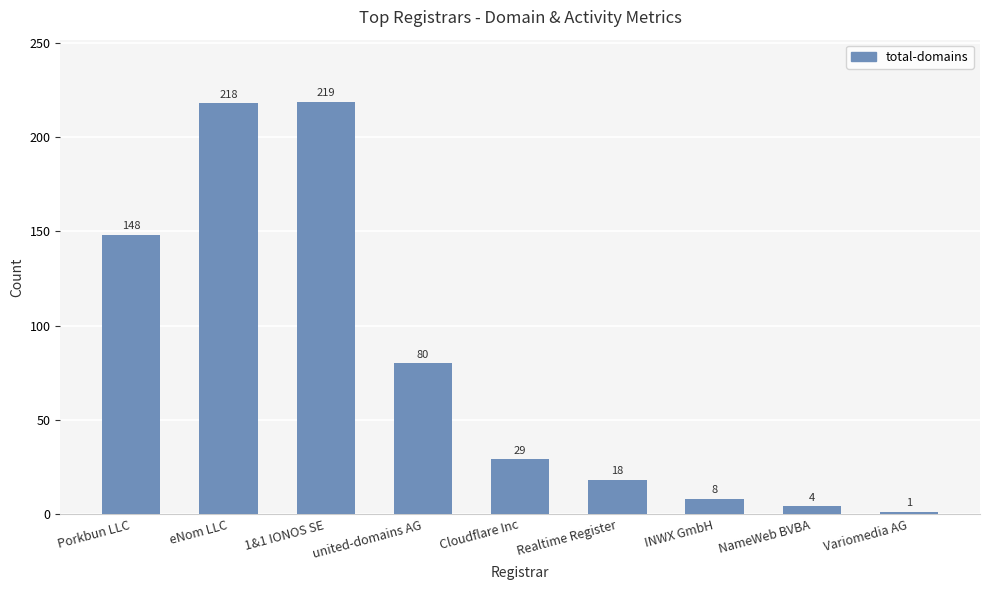

What is the maximum value shown in the chart?

219